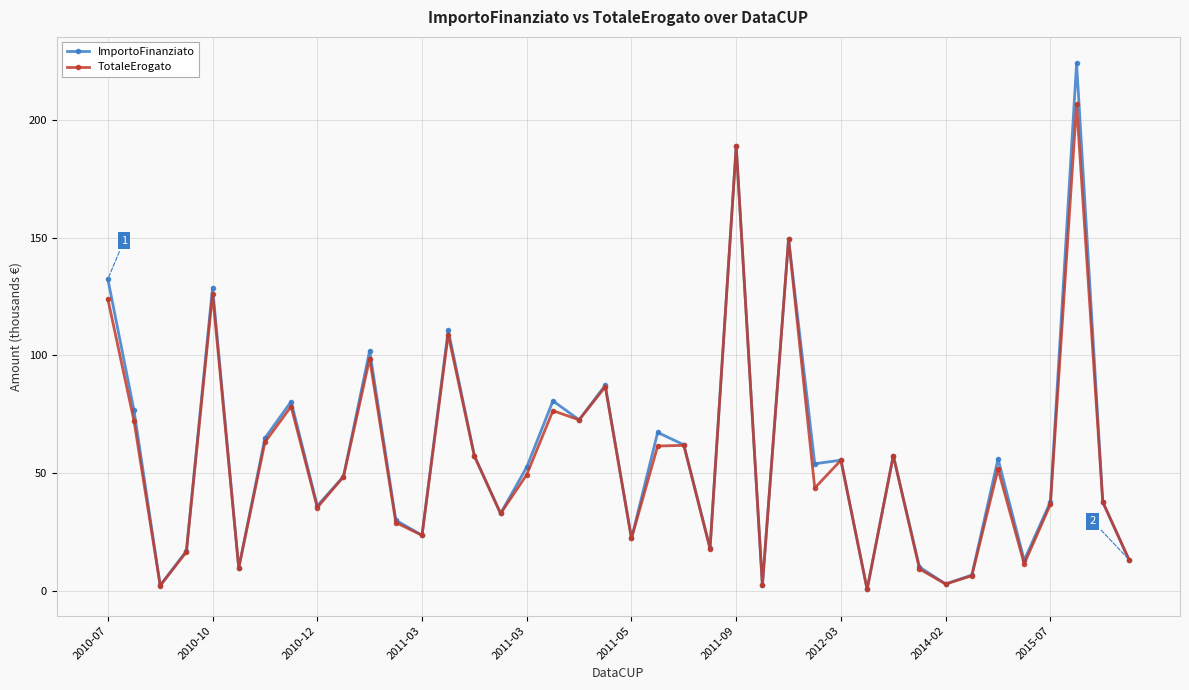

In TotaleErogato, how many points are lower than both neighbors (excluding endpoints)?

13